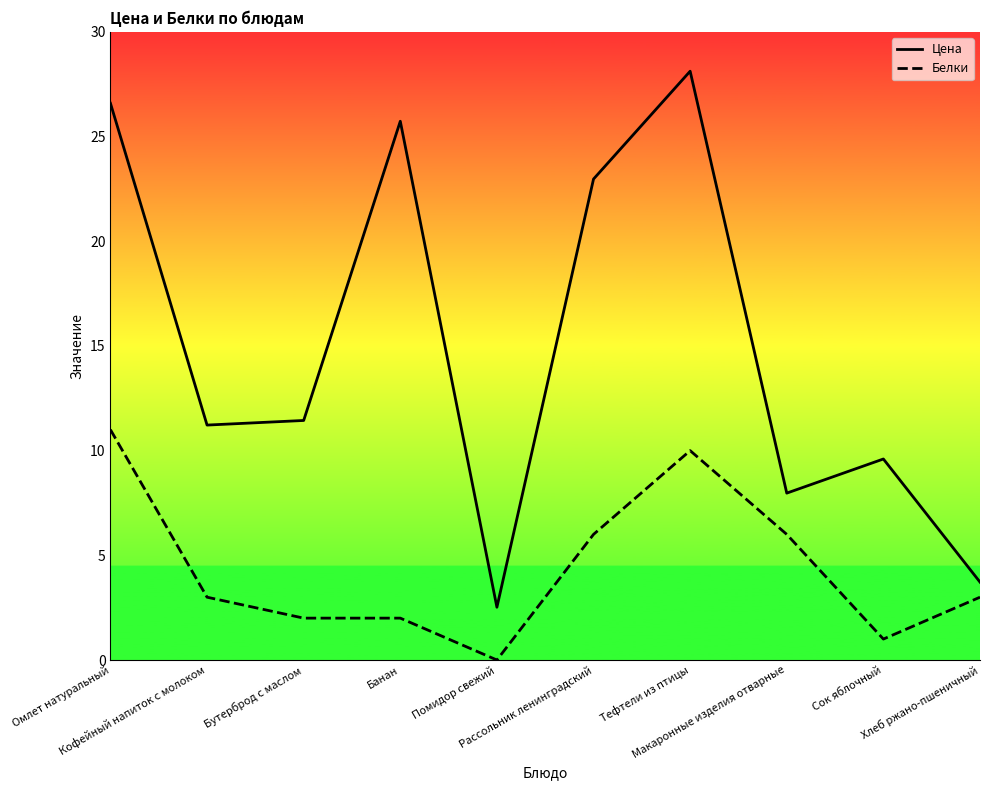

Which series has the widest spread of values?

Цена